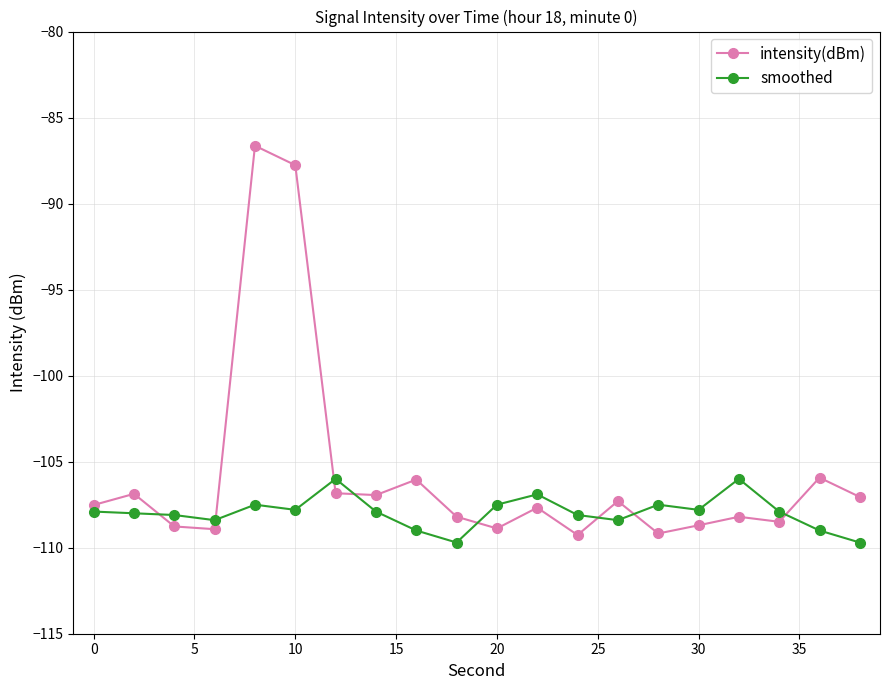

What is the minimum value for smoothed?

-109.7